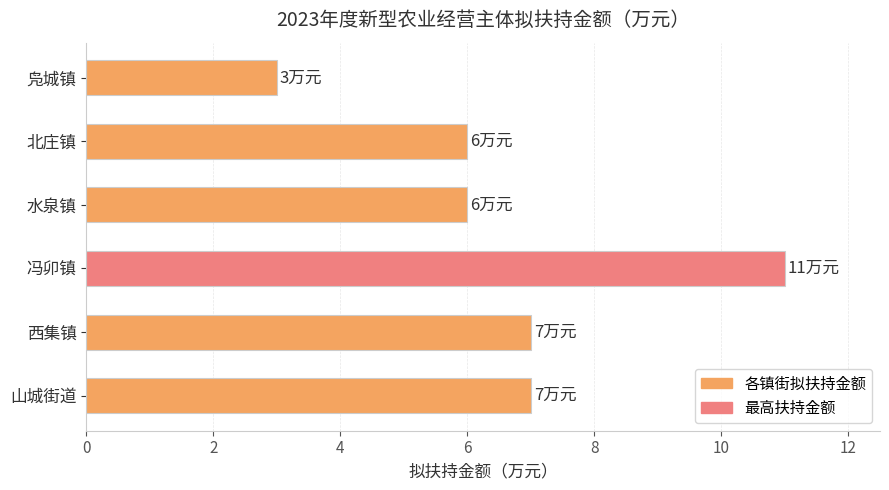

What is the smallest value displayed?

3